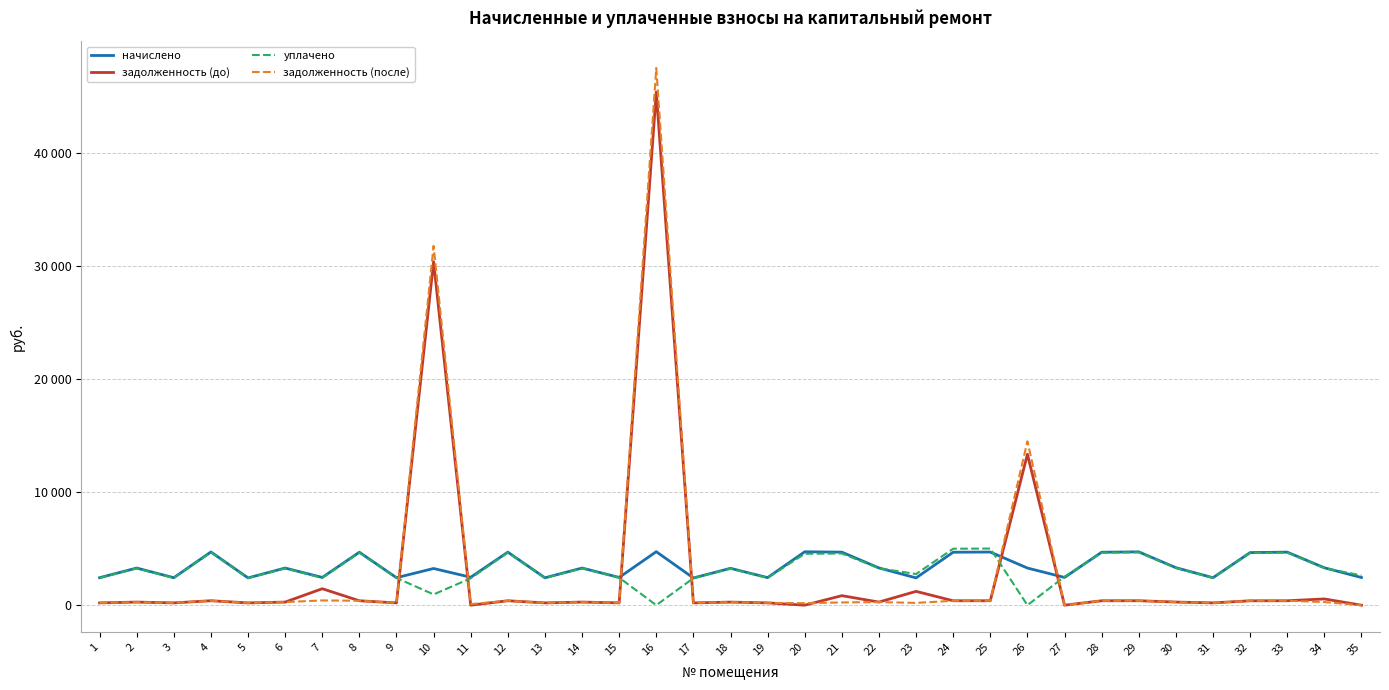

What value does the уплачено series have at 4?

4667.2